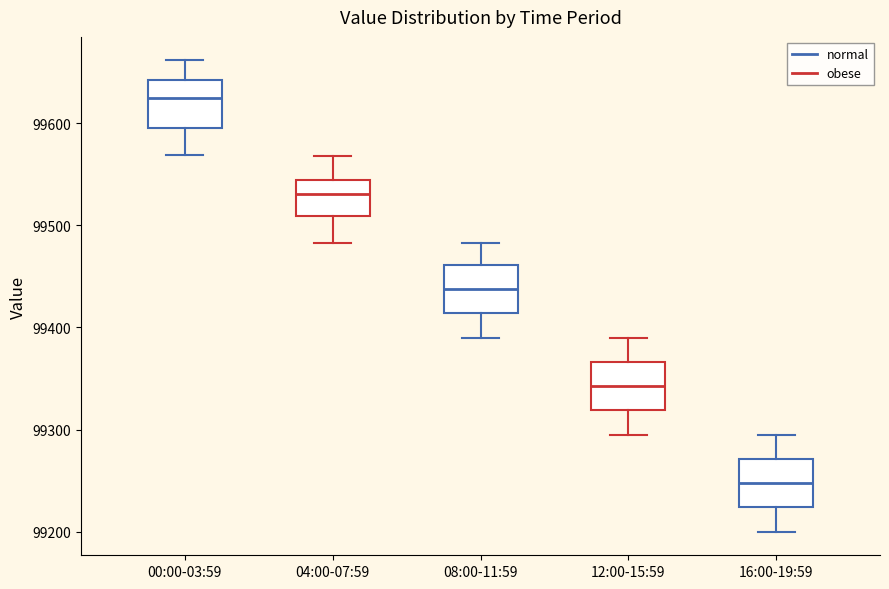

Reading left to right, read every box against the y-axis: the position of its median line, the range the box covers, and the ends of its whiskers. The values are not printed on the chart, so give them approximately, as read against the axis.

00:00-03:59: median 99620, box 99600 to 99640, whiskers 99570 to 99660
04:00-07:59: median 99530, box 99510 to 99540, whiskers 99480 to 99570
08:00-11:59: median 99440, box 99410 to 99460, whiskers 99390 to 99480
12:00-15:59: median 99340, box 99320 to 99370, whiskers 99300 to 99390
16:00-19:59: median 99250, box 99220 to 99270, whiskers 99200 to 99300